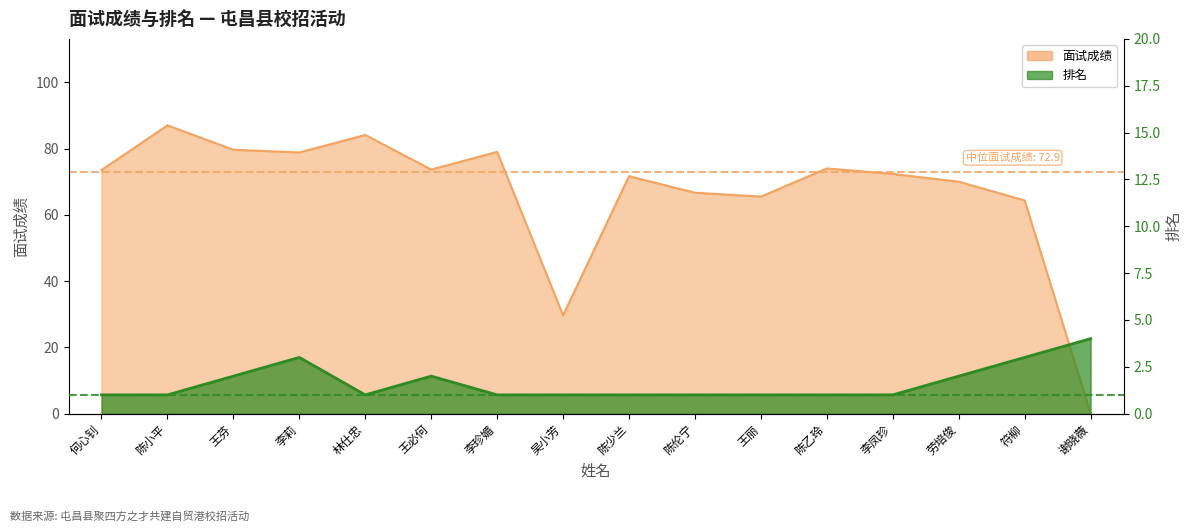

How many lines are shown in the chart?

2